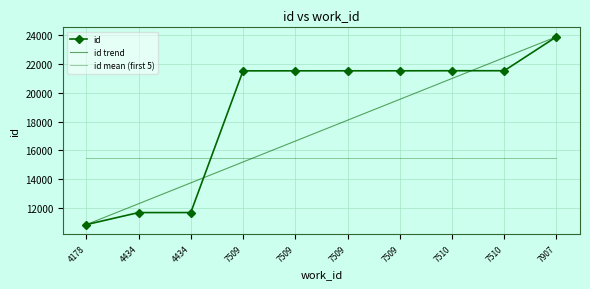

At which label does id trend reach its peak?

7907